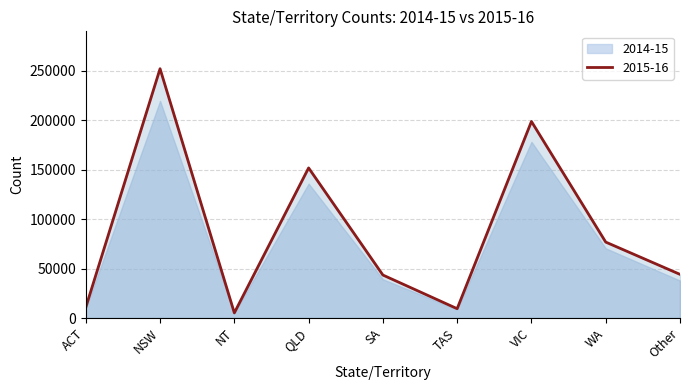

What position from the right is WA?

2